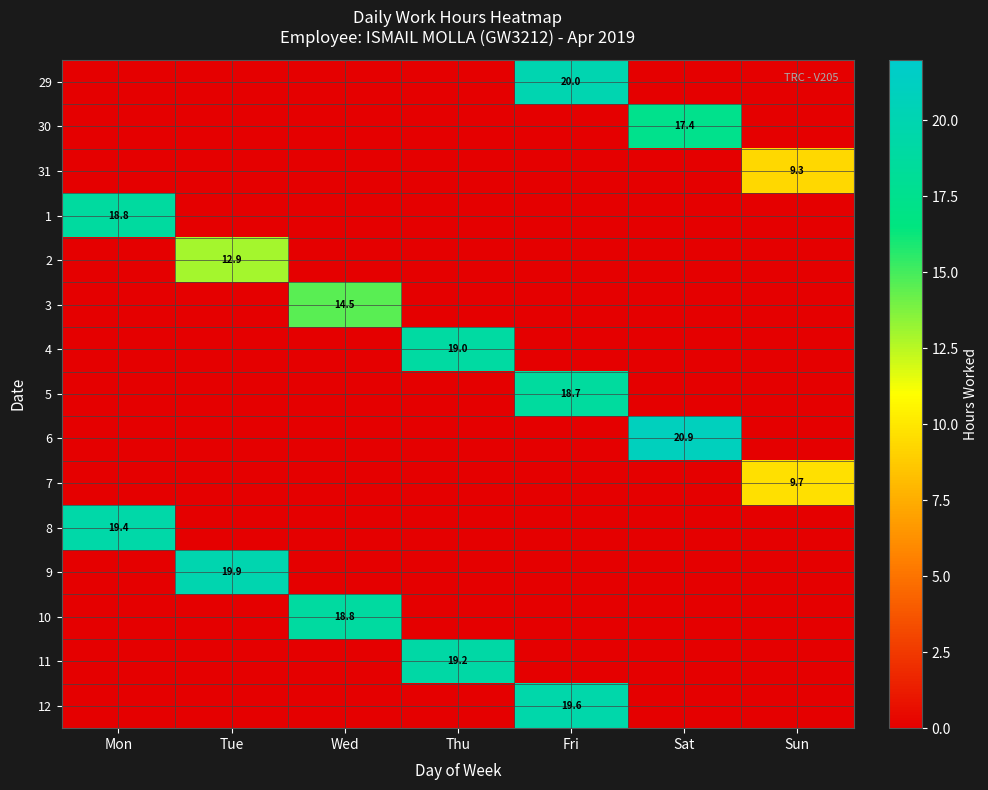

List the series in order of their peak value, highest first.

6, 29, 9, 12, 8, 11, 4, 10, 1, 5, 30, 3, 2, 7, 31